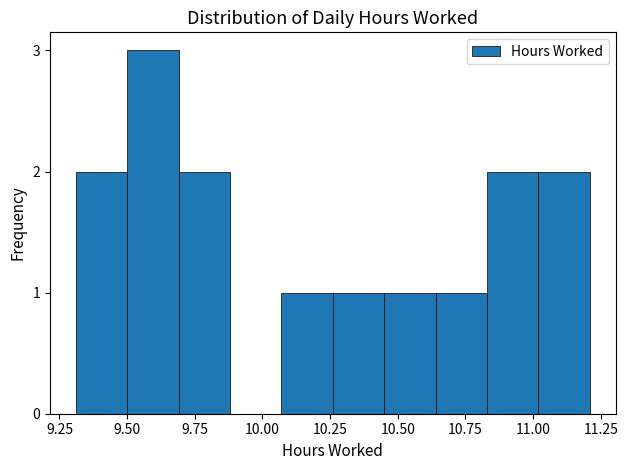

Around what value on the x-axis is the tallest bar? Give the approximate position of its centre, as read against the axis.

9.60